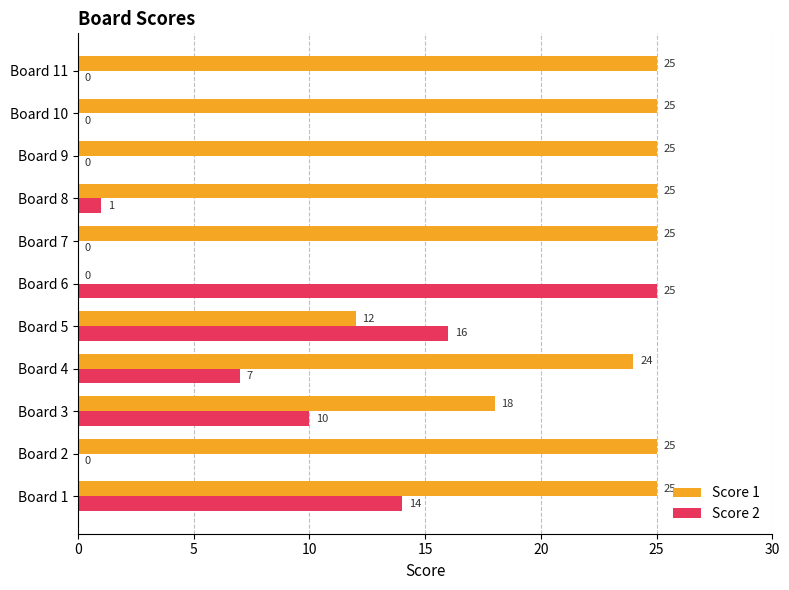

How many values in Score 2 are above zero?

6